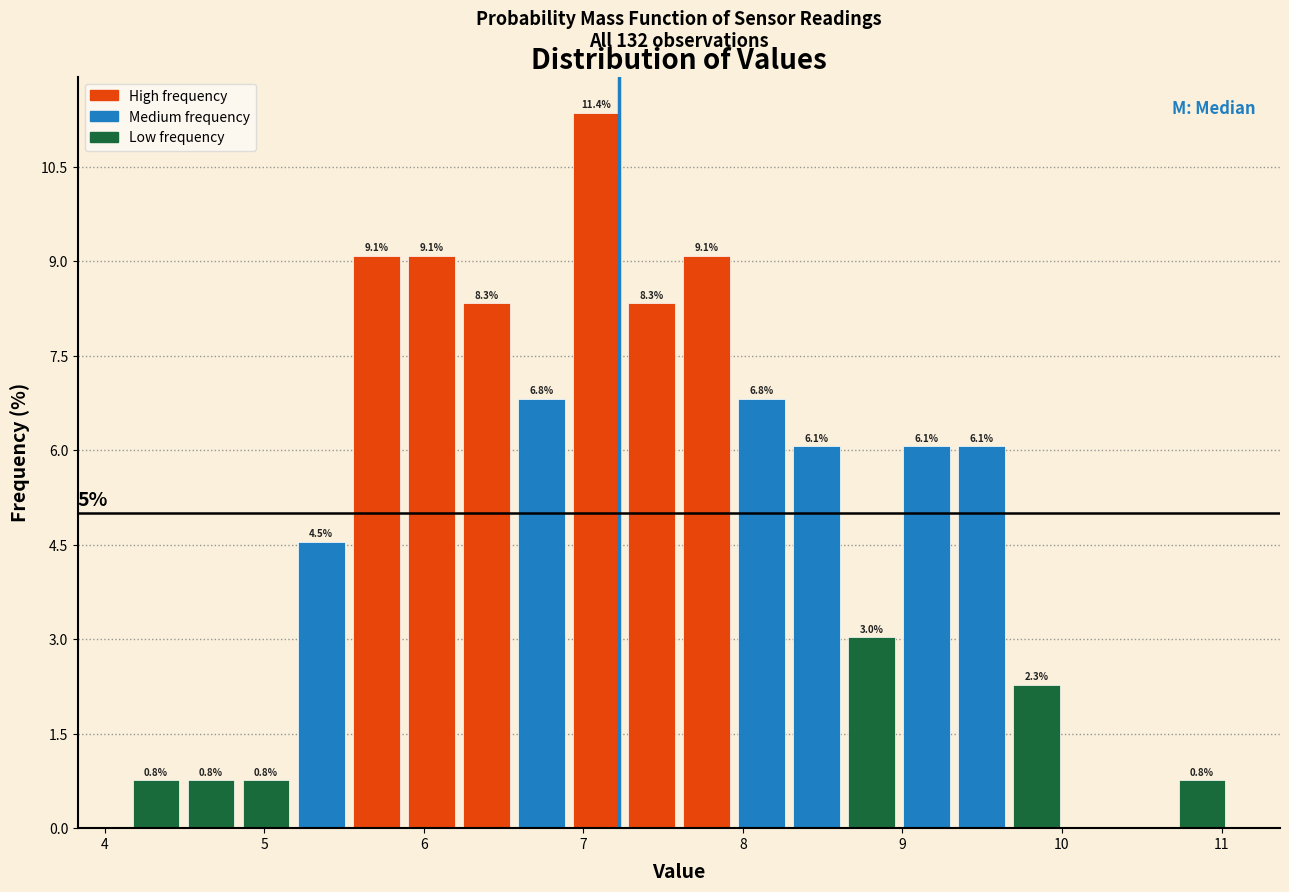

Around what value on the x-axis is the tallest bar? Give the approximate position of its centre, as read against the axis.

7.1